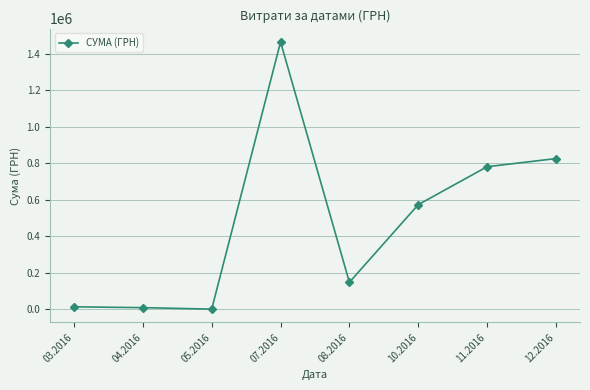

Does the chart display data point markers on the line(s)?

Yes